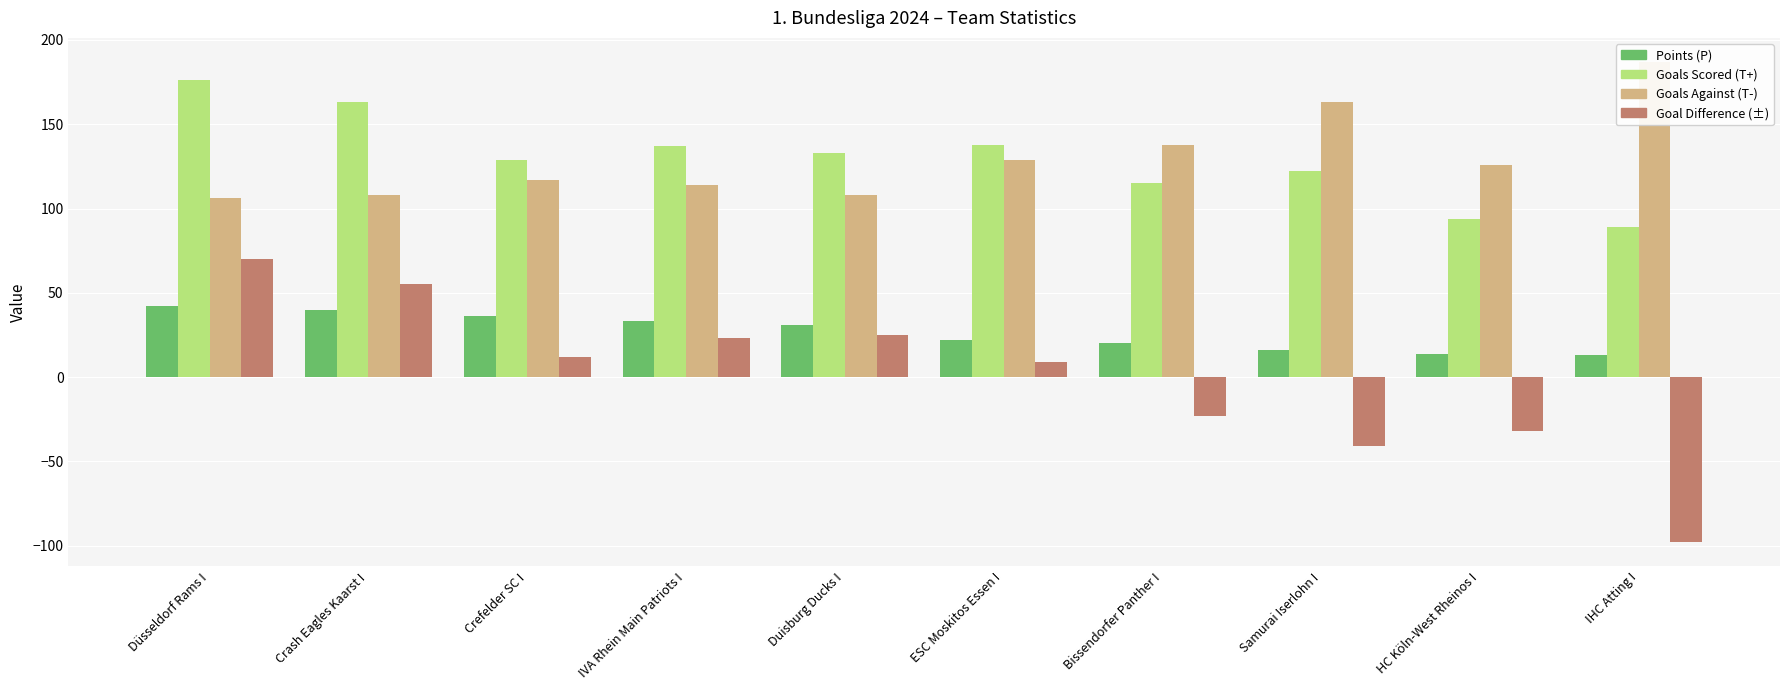

At Bissendorfer Panther I, list the series in order from largest to smallest.

Goals Against (T-), Goals Scored (T+), Points (P), Goal Difference (±)